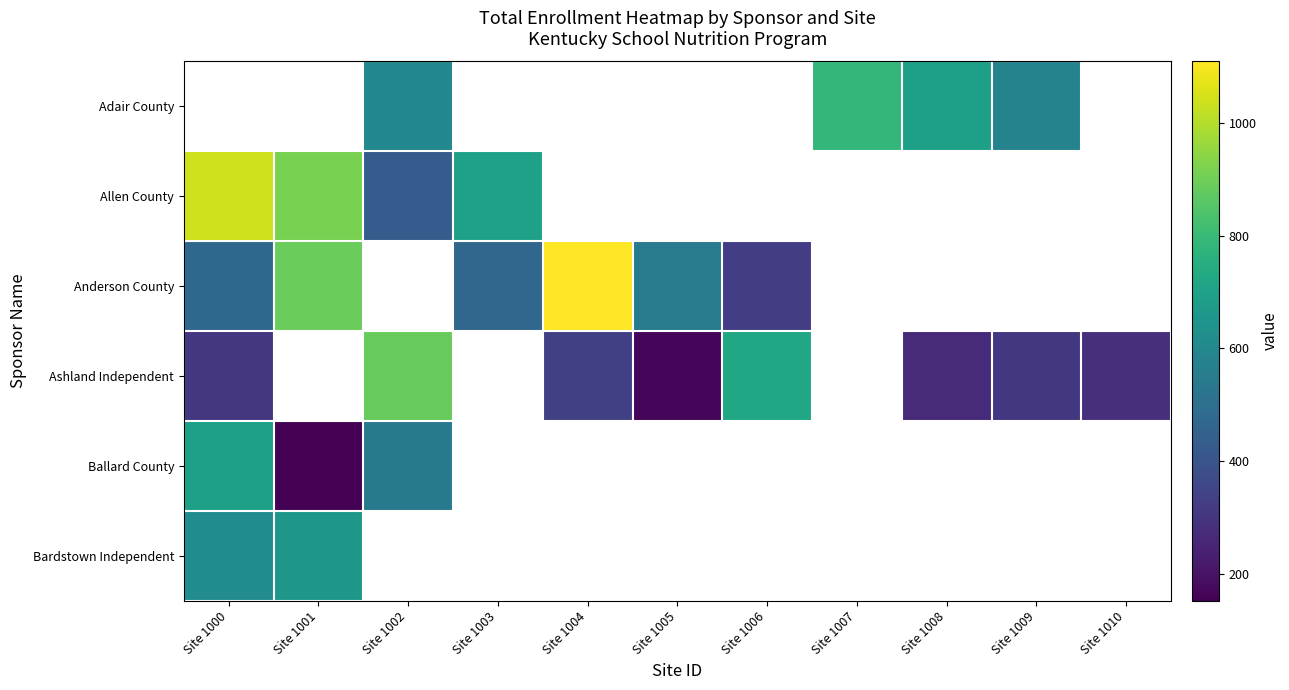

Which series has the largest range (max minus min)?

Anderson County